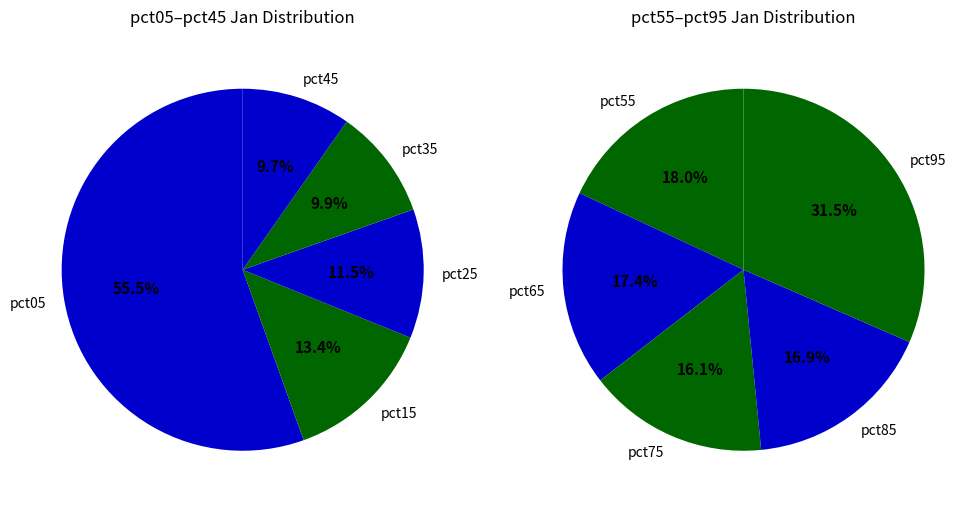

Which slice is the smallest?

pct75